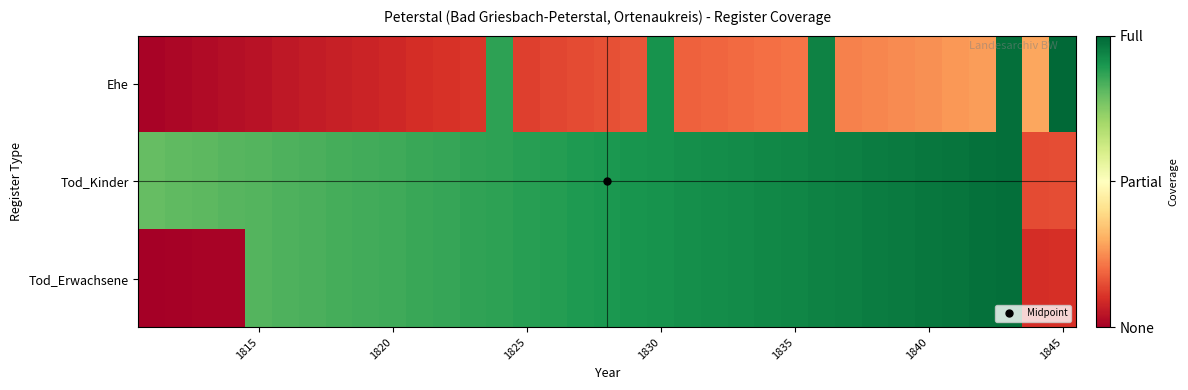

Reading left to right, list all the values displayed in this chart.

Ehe: 0.0	0.0	0.0	0.0	0.0	0.1	0.1	0.1	0.1	0.1	0.1	0.1	0.1	0.9	0.1	0.1	0.1	0.2	0.2	0.9	0.2	0.2	0.2	0.2	0.2	0.9	0.2	0.2	0.2	0.3	0.3	0.3	1.0	0.3	1.0
Tod_Kinder: 0.8	0.8	0.8	0.8	0.8	0.8	0.8	0.8	0.8	0.9	0.9	0.9	0.9	0.9	0.9	0.9	0.9	0.9	0.9	0.9	0.9	0.9	0.9	0.9	0.9	0.9	0.9	1.0	1.0	1.0	1.0	1.0	1.0	0.1	0.2
Tod_Erwachsene: 0.0	0.0	0.0	0.0	0.8	0.8	0.8	0.8	0.8	0.9	0.9	0.9	0.9	0.9	0.9	0.9	0.9	0.9	0.9	0.9	0.9	0.9	0.9	0.9	0.9	0.9	0.9	1.0	1.0	1.0	1.0	1.0	1.0	0.1	0.1